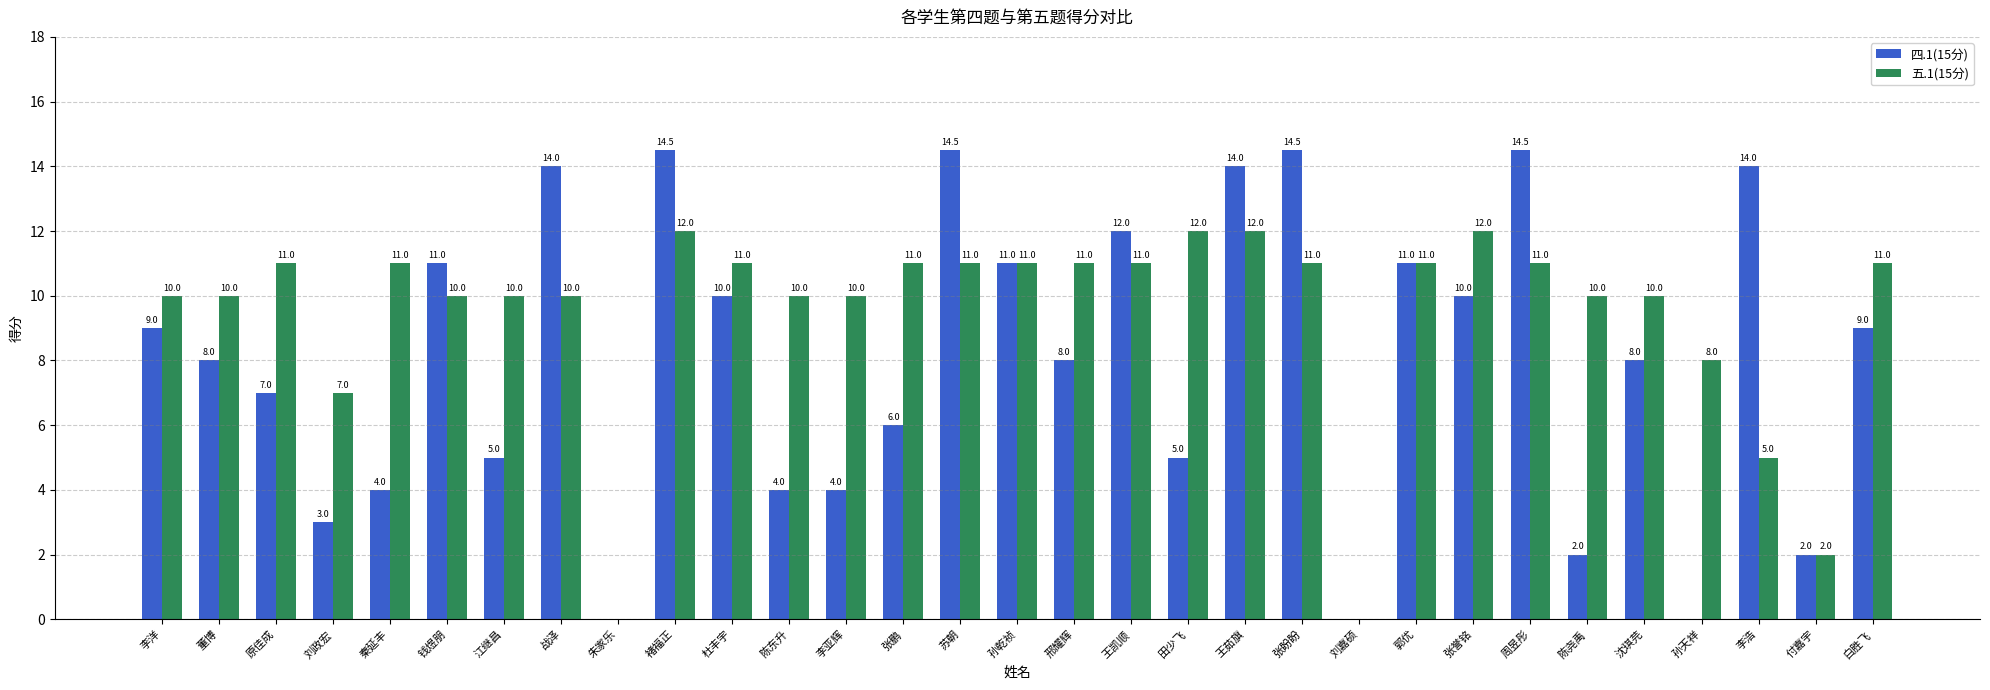

At which category is the sum across all series the highest?

褚福正